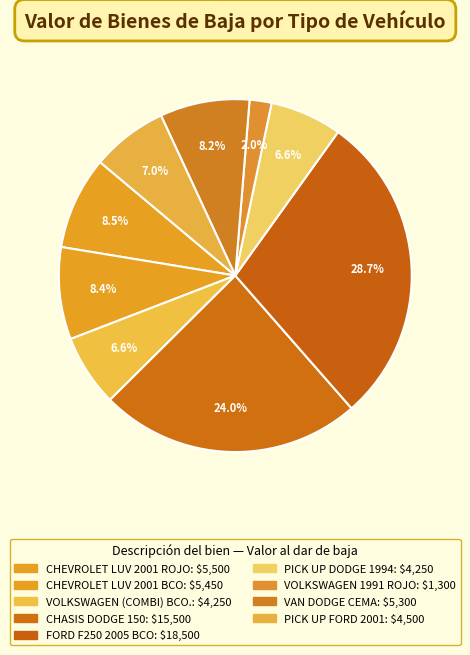

To the nearest percent, what is the difference between the largest and smallest slice percentages?

27%